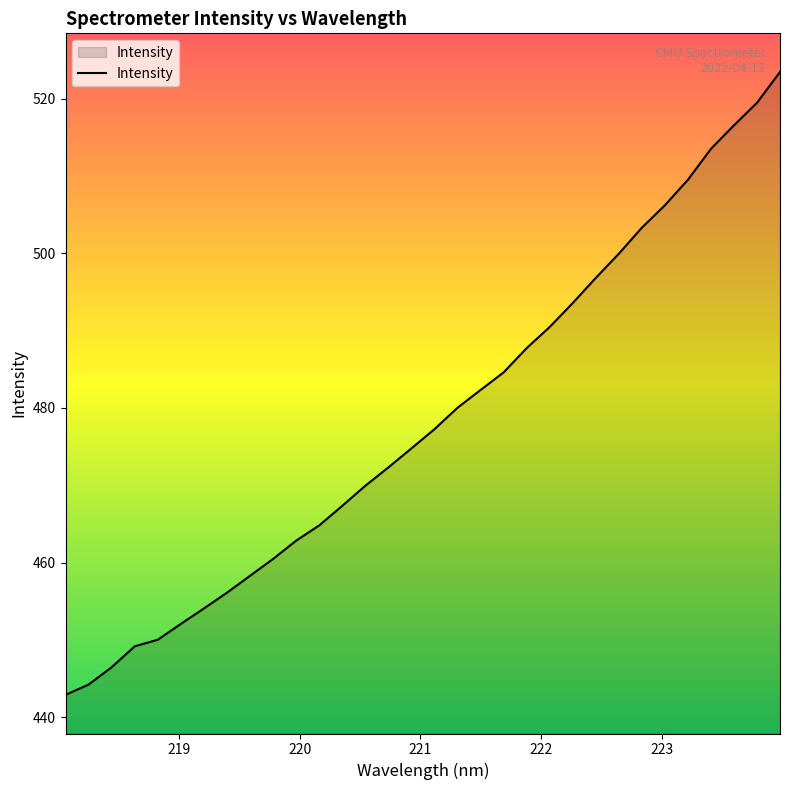

What is the difference between the maximum and minimum values?

80.6